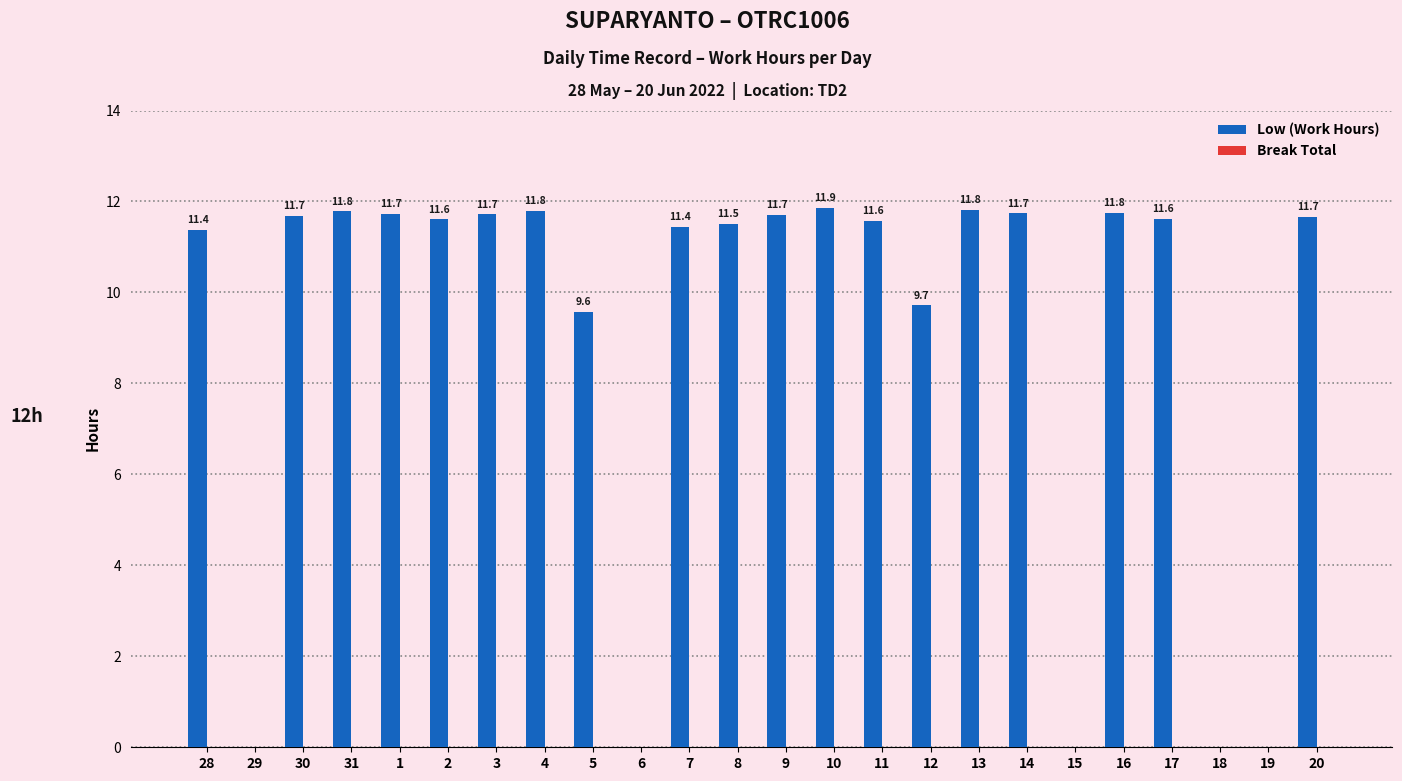

What is the sum of the values at 13 and 8?

23.3